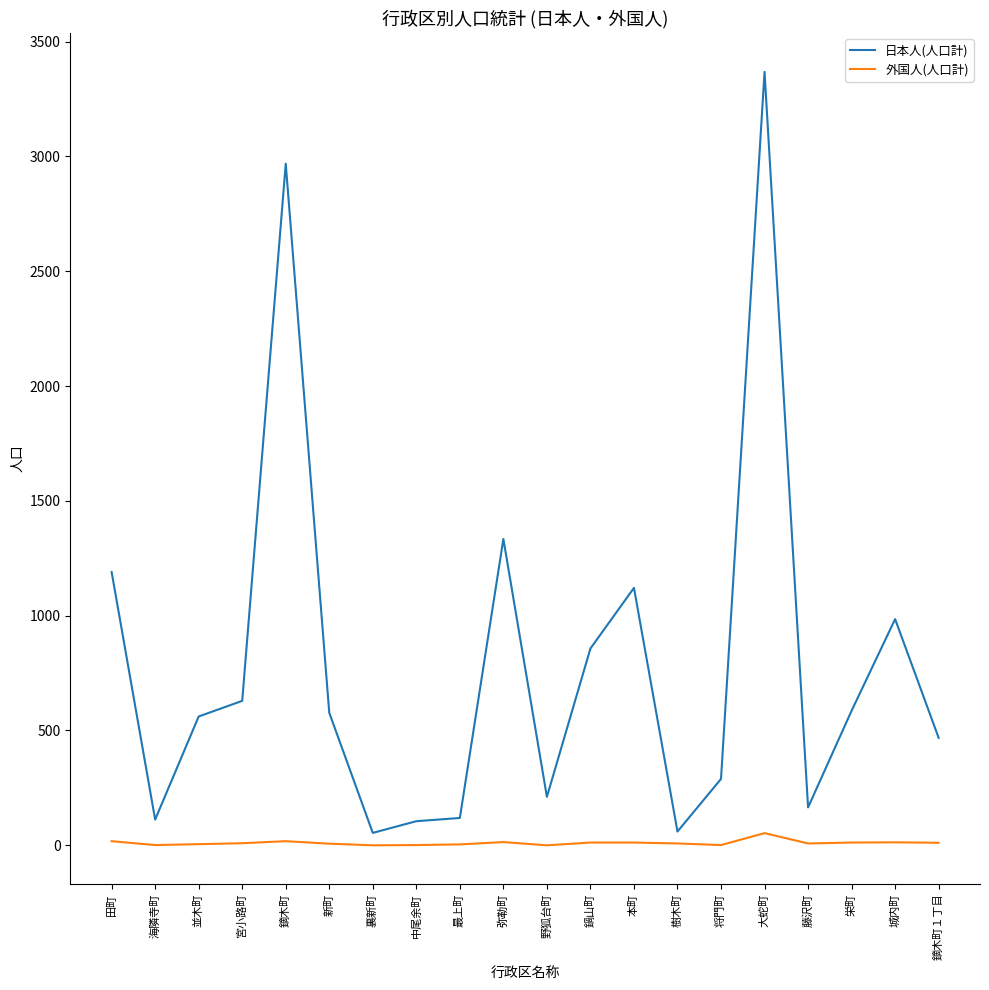

The 日本人(人口計) series shows 264 at 新町. True or false?

False